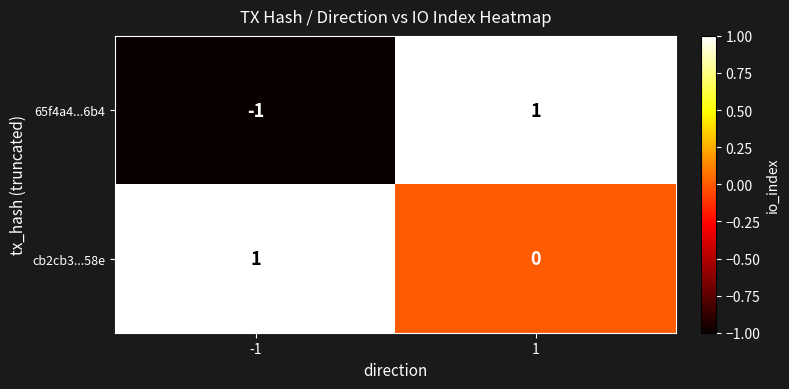

Rank the series by their average value, from highest to lowest.

cb2cb3...58e, 65f4a4...6b4